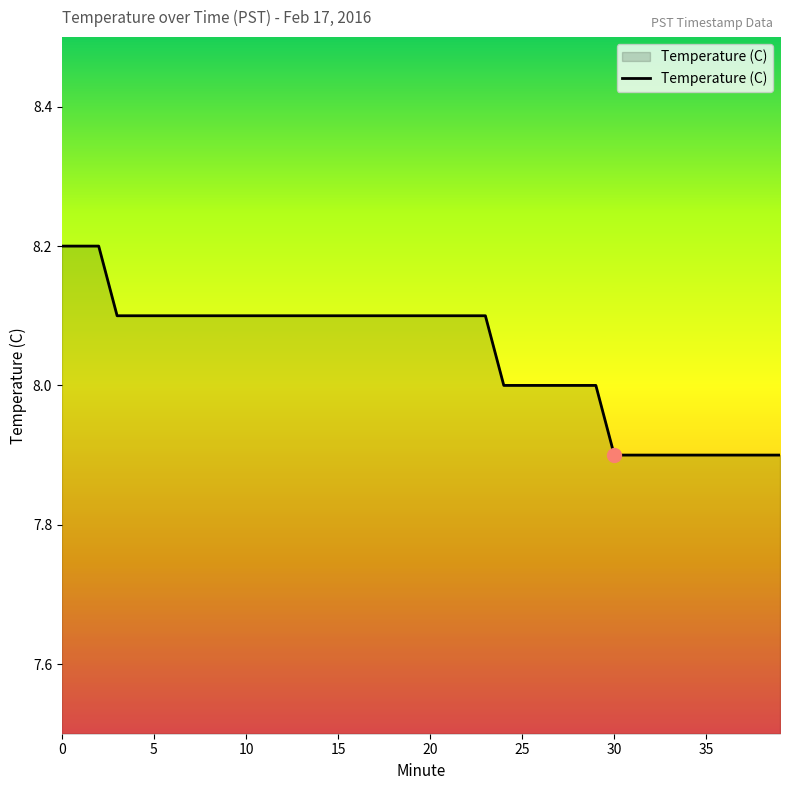

What is the minimum value shown in the chart?

7.9